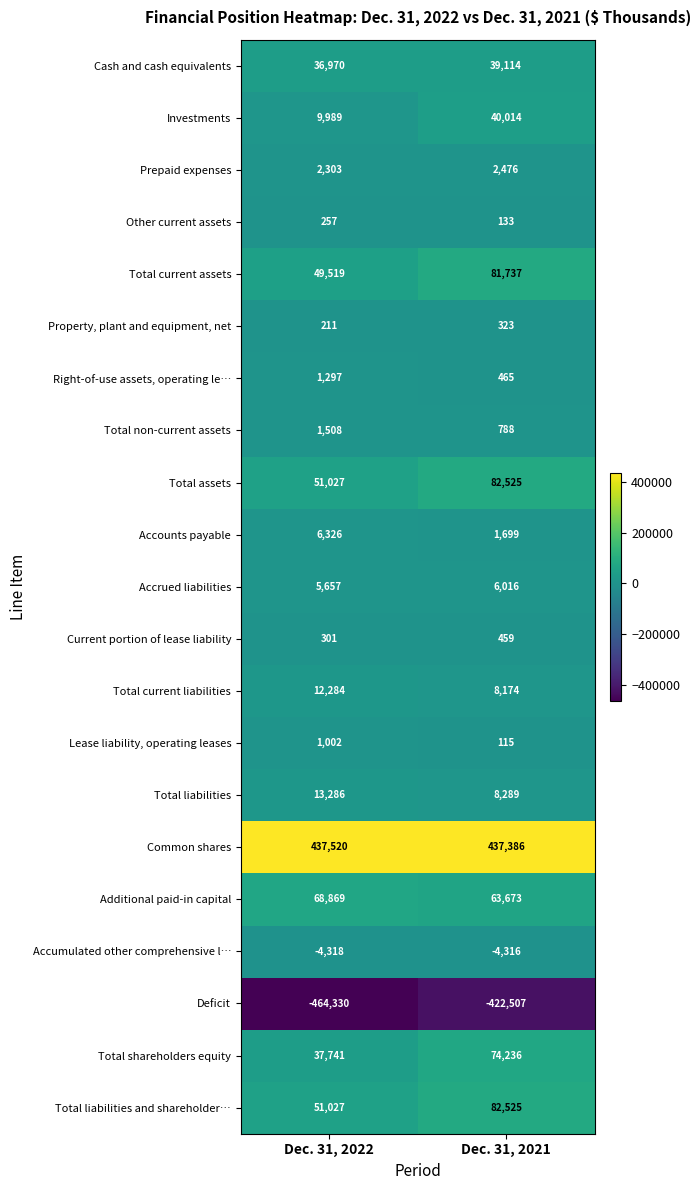

What is the lowest value of the Current portion of lease liability series?

301